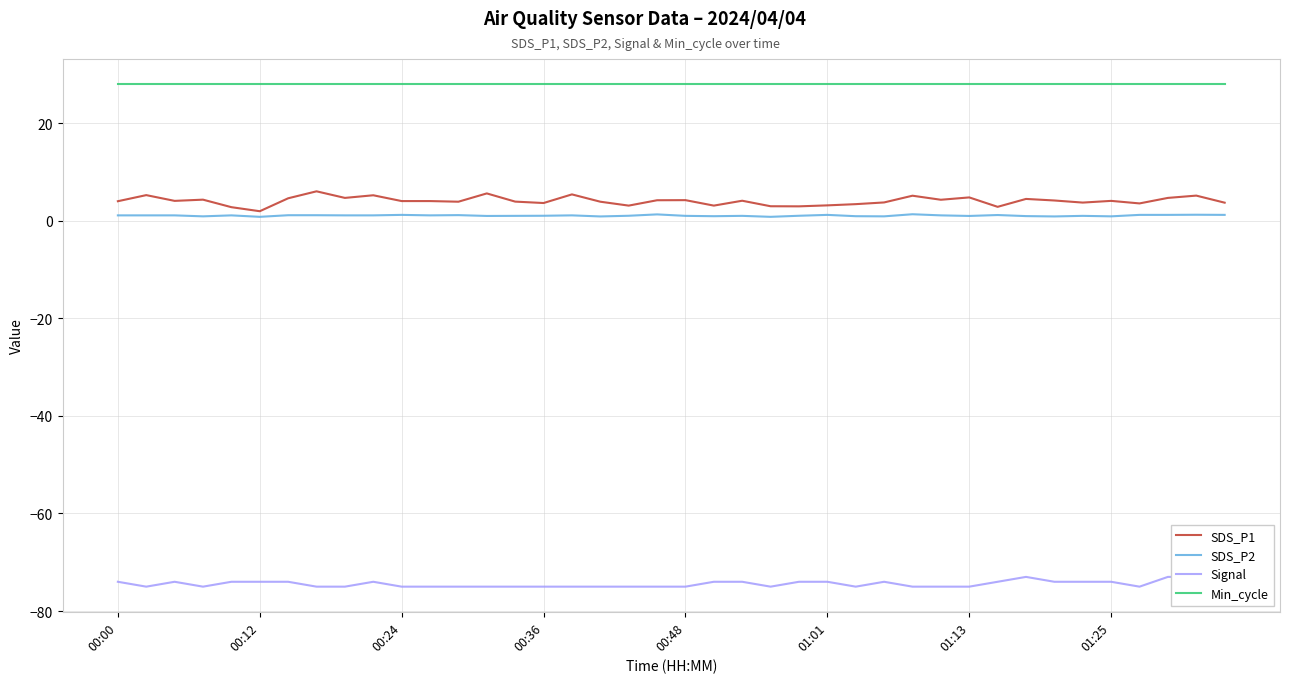

What is the maximum value for SDS_P1?

6.0